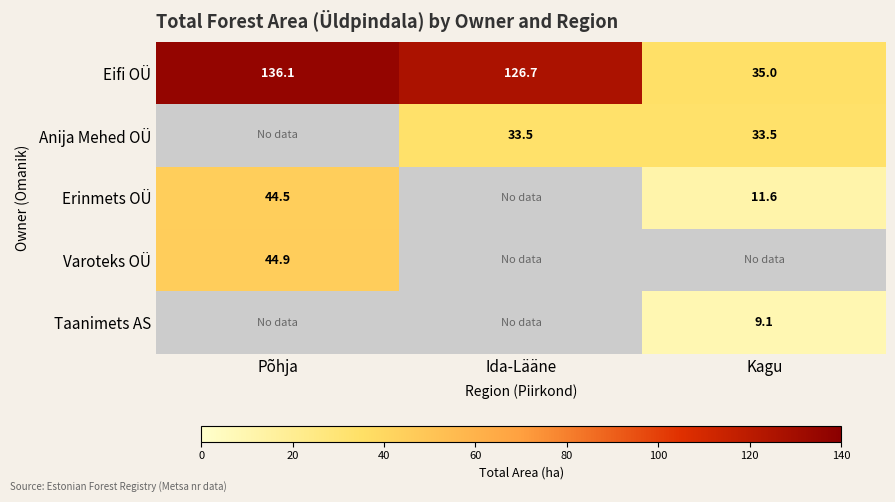

Which category has the lowest value in the Eifi OÜ series?

Kagu